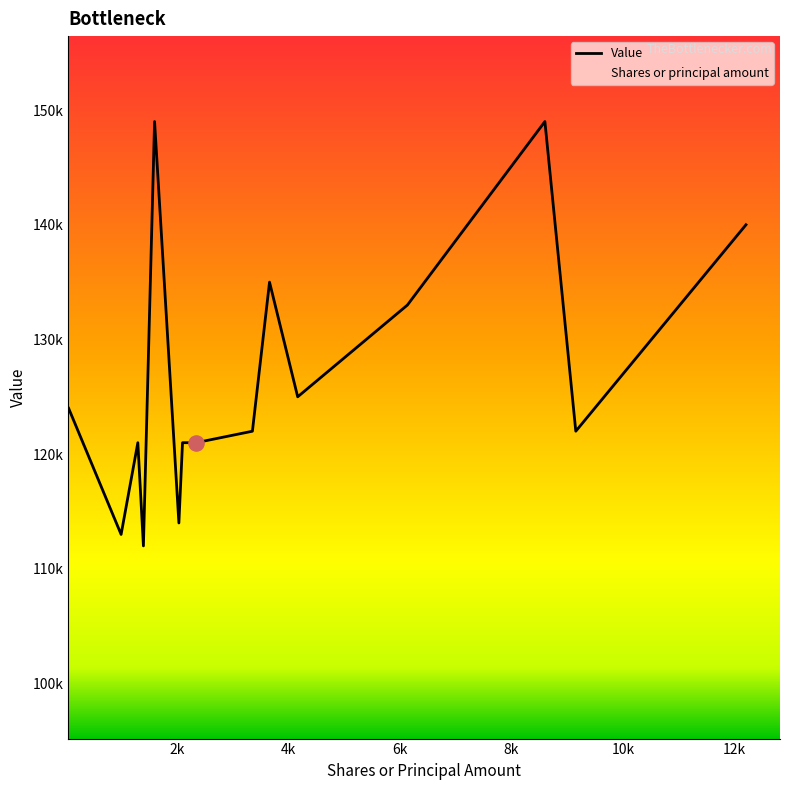

Which series has the largest total across all categories?

Value